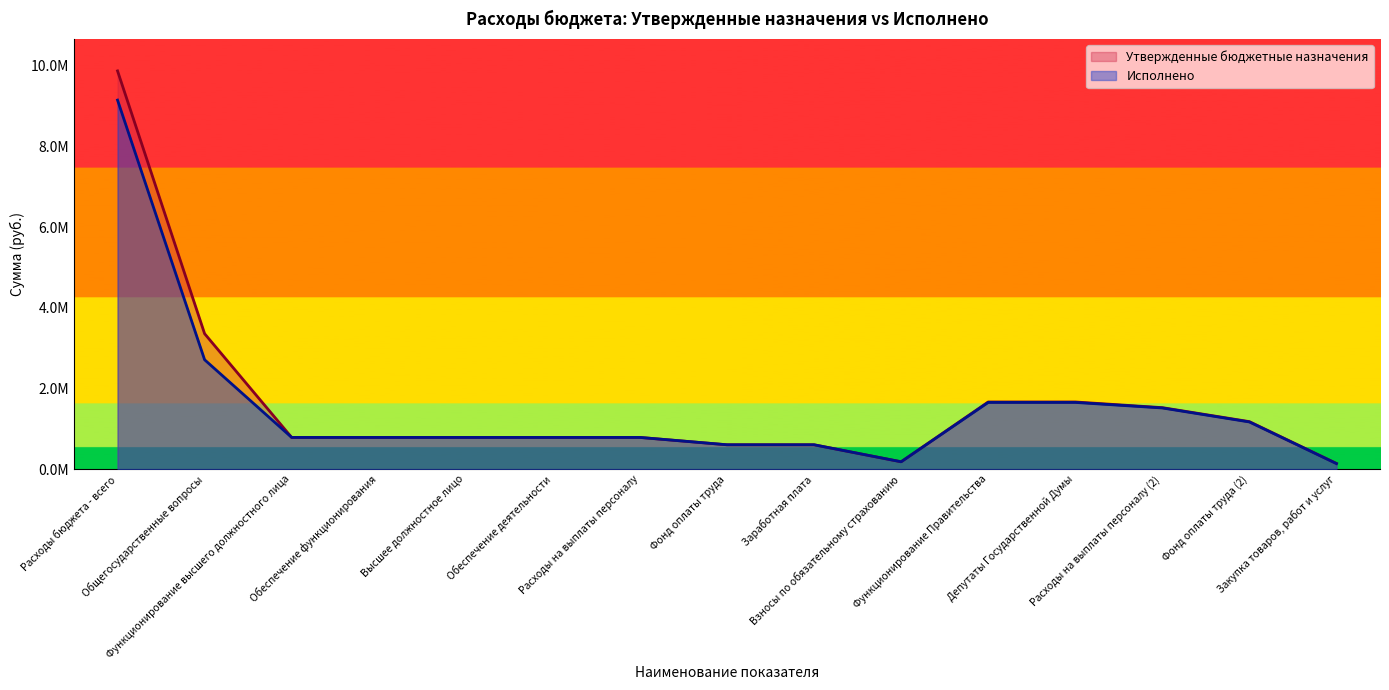

What is the minimum value for Утвержденные бюджетные назначения?

140386.2